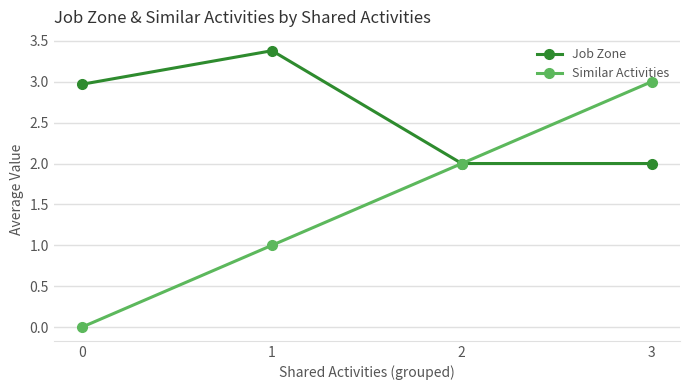

Which series has the largest range (max minus min)?

Similar Activities